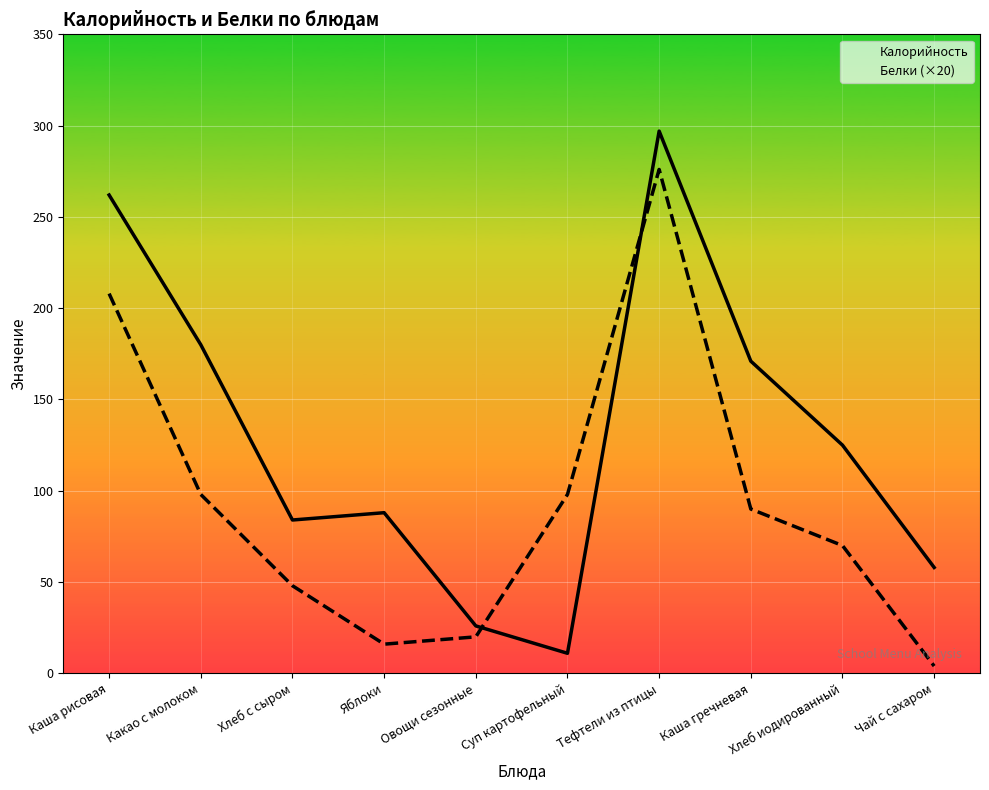

Read the Калорийность value at Чай с сахаром.

58